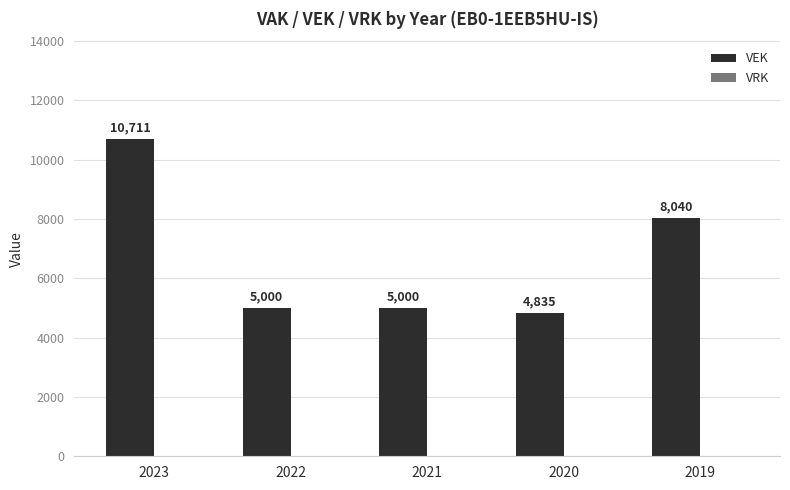

Which label corresponds to the smallest value in the chart?

2020